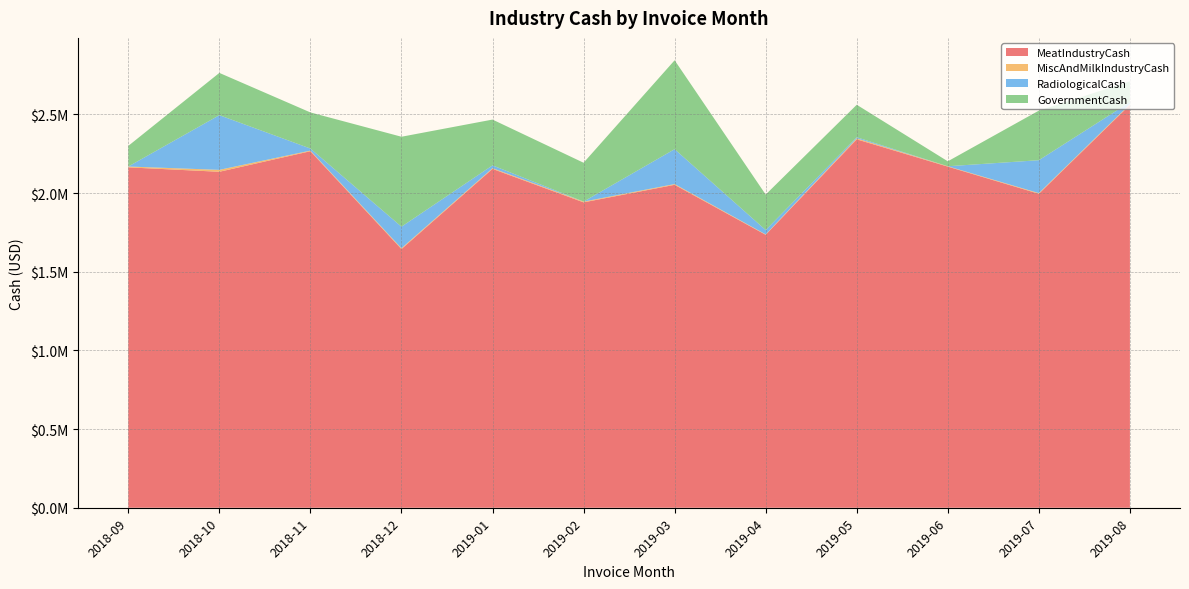

Reading left to right, extract all data points from this chart.

MeatIndustryCash: 2018-09=2163567.1	2018-10=2135510.2	2018-11=2266240.9	2018-12=1644209.6	2019-01=2153870.5	2019-02=1941104.0	2019-03=2052670.9	2019-04=1734847.8	2019-05=2341683.0	2019-06=2168288.3	2019-07=1995655.1	2019-08=2560690.8
MiscAndMilkIndustryCash: 2018-09=5402.3	2018-10=12212.9	2018-11=3901.7	2018-12=5446.0	2019-01=4619.5	2019-02=4822.8	2019-03=4822.0	2019-04=2656.1	2019-05=6338.5	2019-06=2338.8	2019-07=4325.5	2019-08=4463.4
RadiologicalCash: 2018-09=0.0	2018-10=347600.0	2018-11=13105.7	2018-12=136878.1	2019-01=17802.9	2019-02=228.2	2019-03=221673.3	2019-04=27731.7	2019-05=6866.9	2019-06=0.0	2019-07=209066.8	2019-08=13191.7
GovernmentCash: 2018-09=131118.0	2018-10=268724.0	2018-11=229532.3	2018-12=571682.0	2019-01=291022.0	2019-02=246762.6	2019-03=565166.7	2019-04=225359.3	2019-05=206585.5	2019-06=31402.0	2019-07=315252.7	2019-08=132061.2